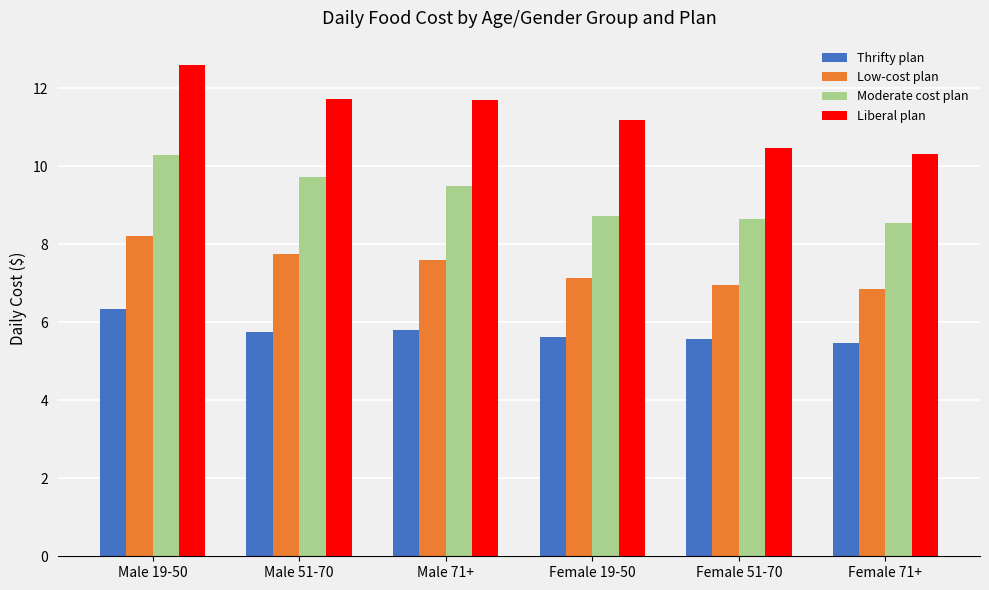

The value of Liberal plan at Male 71+ is 4.0. True or false?

False